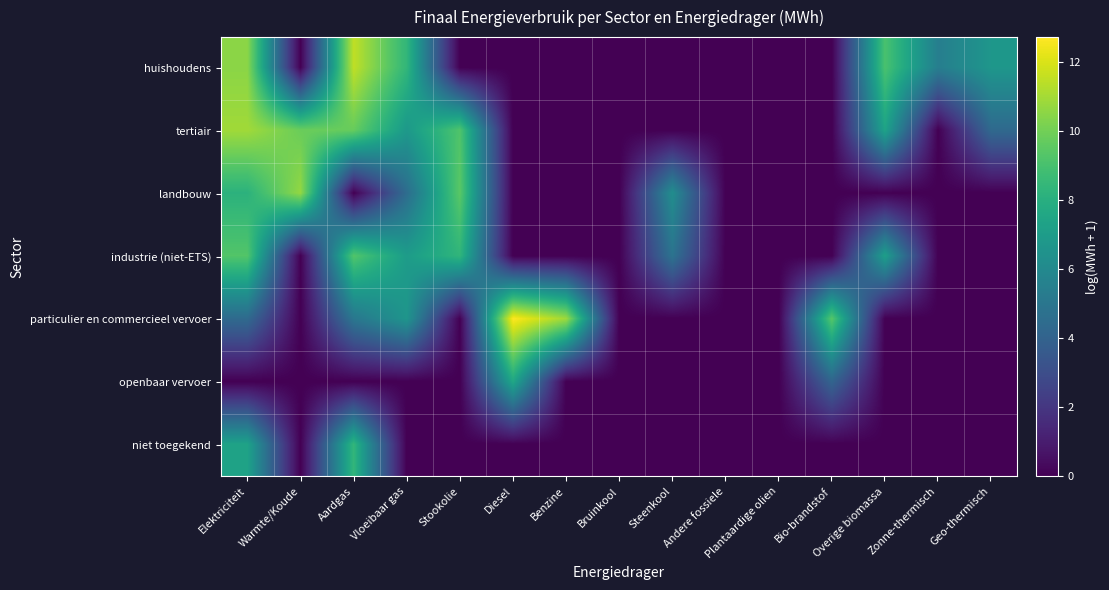

Reading right to left, extract all data points from this chart.

huishoudens: Geo-thermisch=6.7	Zonne-thermisch=5.4	Overige biomassa=9.1	Bio-brandstof=0.0	Plantaardige olien=0.0	Andere fossiele=0.0	Steenkool=0.0	Bruinkool=0.0	Benzine=0.0	Diesel=0.0	Stookolie=0.0	Vloeibaar gas=8.4	Aardgas=11.5	Warmte/Koude=0.0	Elektriciteit=10.5
tertiair: Geo-thermisch=4.3	Zonne-thermisch=0.0	Overige biomassa=7.4	Bio-brandstof=0.0	Plantaardige olien=0.0	Andere fossiele=0.0	Steenkool=0.0	Bruinkool=0.0	Benzine=0.0	Diesel=0.0	Stookolie=9.2	Vloeibaar gas=6.8	Aardgas=9.8	Warmte/Koude=9.8	Elektriciteit=10.9
landbouw: Geo-thermisch=0.0	Zonne-thermisch=0.0	Overige biomassa=0.0	Bio-brandstof=0.0	Plantaardige olien=0.0	Andere fossiele=0.0	Steenkool=6.2	Bruinkool=0.0	Benzine=0.0	Diesel=0.0	Stookolie=9.5	Vloeibaar gas=4.5	Aardgas=0.0	Warmte/Koude=10.7	Elektriciteit=8.2
industrie (niet-ETS): Geo-thermisch=0.0	Zonne-thermisch=0.0	Overige biomassa=7.1	Bio-brandstof=0.0	Plantaardige olien=0.0	Andere fossiele=0.0	Steenkool=4.9	Bruinkool=0.0	Benzine=0.0	Diesel=0.0	Stookolie=8.3	Vloeibaar gas=7.0	Aardgas=9.3	Warmte/Koude=0.0	Elektriciteit=9.3
particulier en commercieel vervoer: Geo-thermisch=0.0	Zonne-thermisch=0.0	Overige biomassa=0.0	Bio-brandstof=9.4	Plantaardige olien=0.0	Andere fossiele=0.0	Steenkool=0.0	Bruinkool=0.0	Benzine=10.9	Diesel=12.7	Stookolie=0.0	Vloeibaar gas=6.6	Aardgas=5.0	Warmte/Koude=0.0	Elektriciteit=4.4
openbaar vervoer: Geo-thermisch=0.0	Zonne-thermisch=0.0	Overige biomassa=0.0	Bio-brandstof=4.1	Plantaardige olien=0.0	Andere fossiele=0.0	Steenkool=0.0	Bruinkool=0.0	Benzine=0.0	Diesel=7.6	Stookolie=0.0	Vloeibaar gas=0.0	Aardgas=0.0	Warmte/Koude=0.0	Elektriciteit=0.0
niet toegekend: Geo-thermisch=0.0	Zonne-thermisch=0.0	Overige biomassa=0.0	Bio-brandstof=0.0	Plantaardige olien=0.0	Andere fossiele=0.0	Steenkool=0.0	Bruinkool=0.0	Benzine=0.0	Diesel=0.0	Stookolie=0.0	Vloeibaar gas=0.0	Aardgas=8.4	Warmte/Koude=0.0	Elektriciteit=7.3